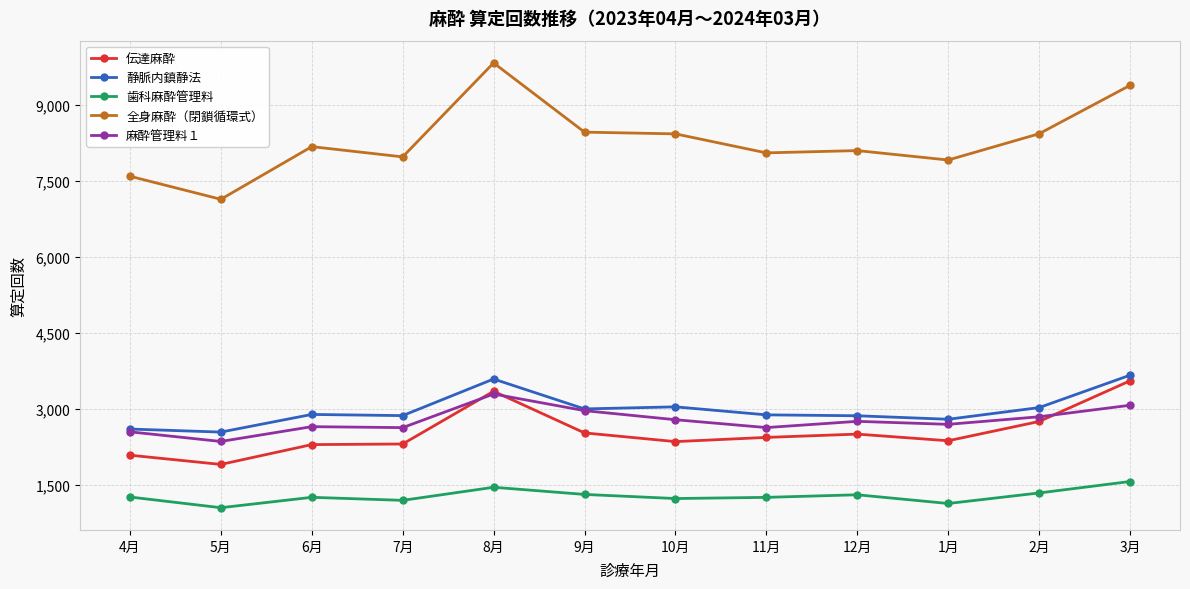

What is the total value across all series at 10月?

17817